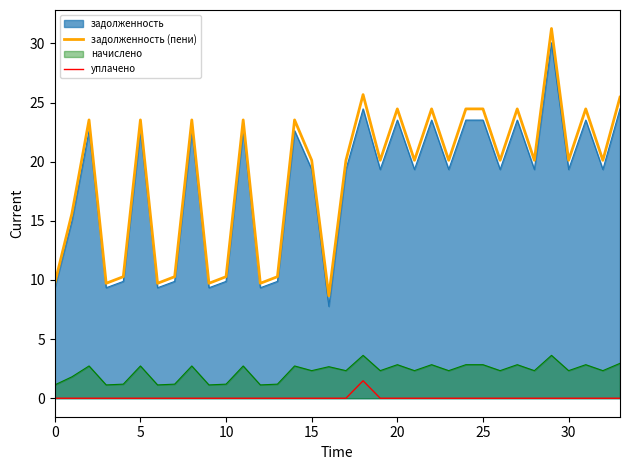

What is the difference between the maximum and minimum values in the задолженность (пени) series?

22.6